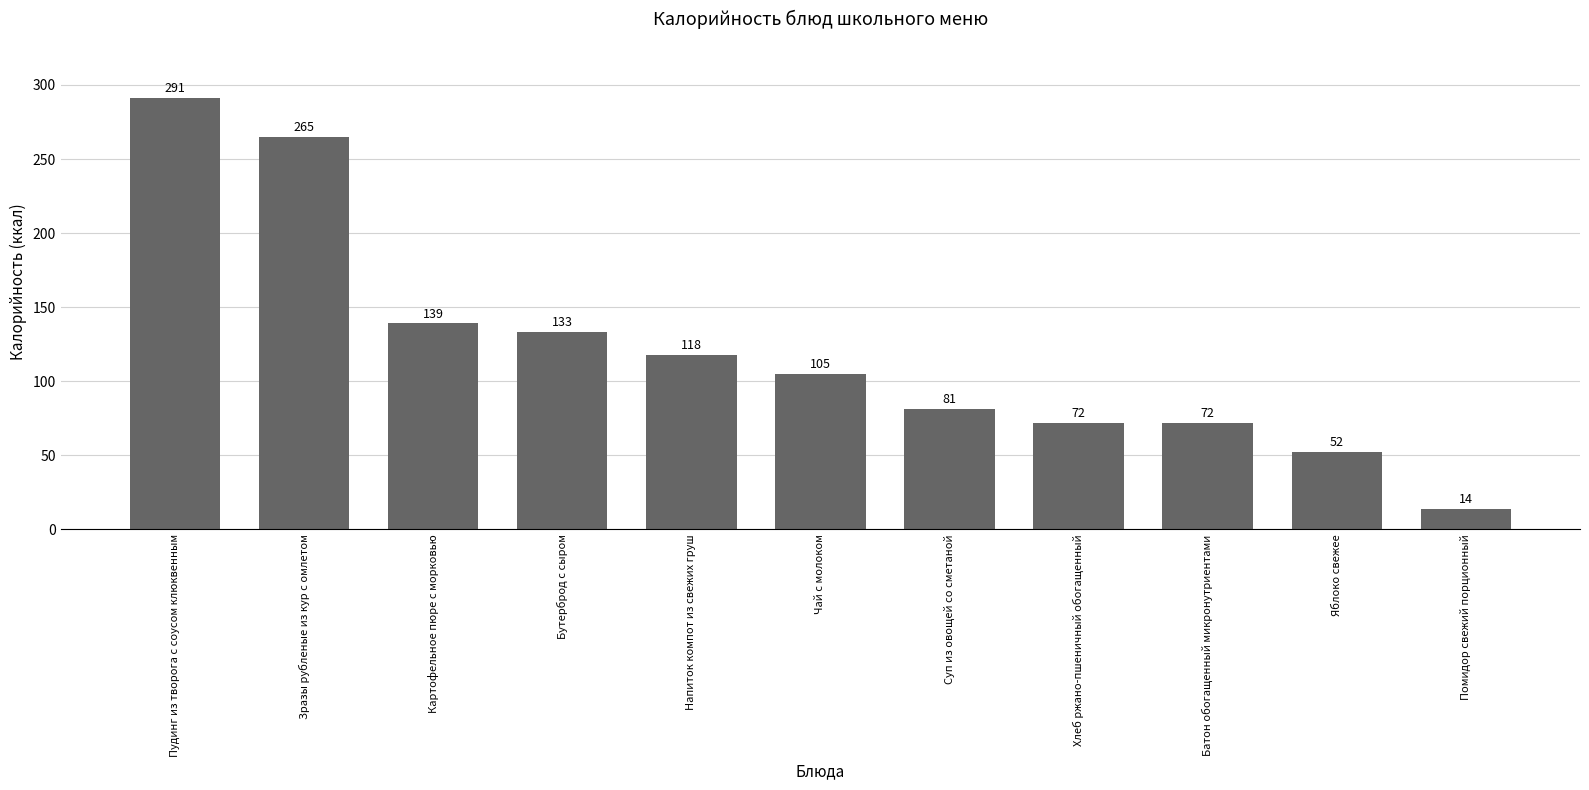

What is the approximate value at Суп из овощей со сметаной?

81